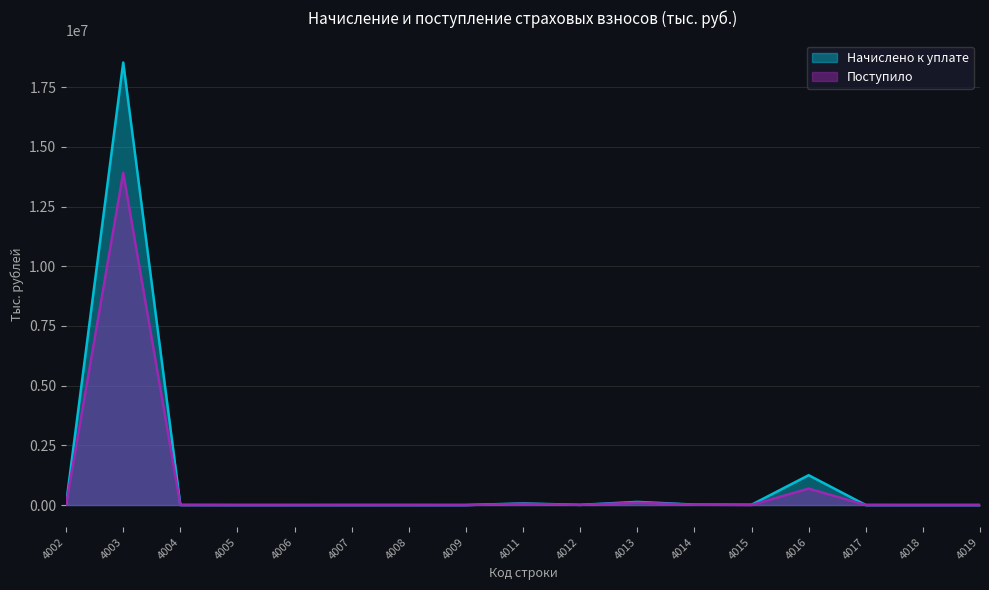

Which series has the largest total across all categories?

Начислено к уплате